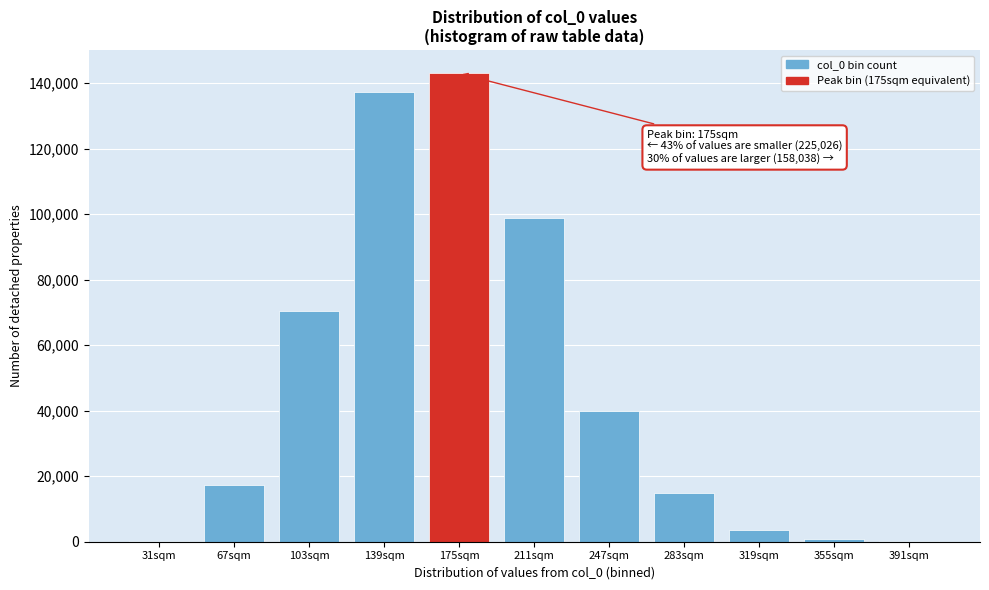

Is it true that the value at 103sqm is 32401?

False